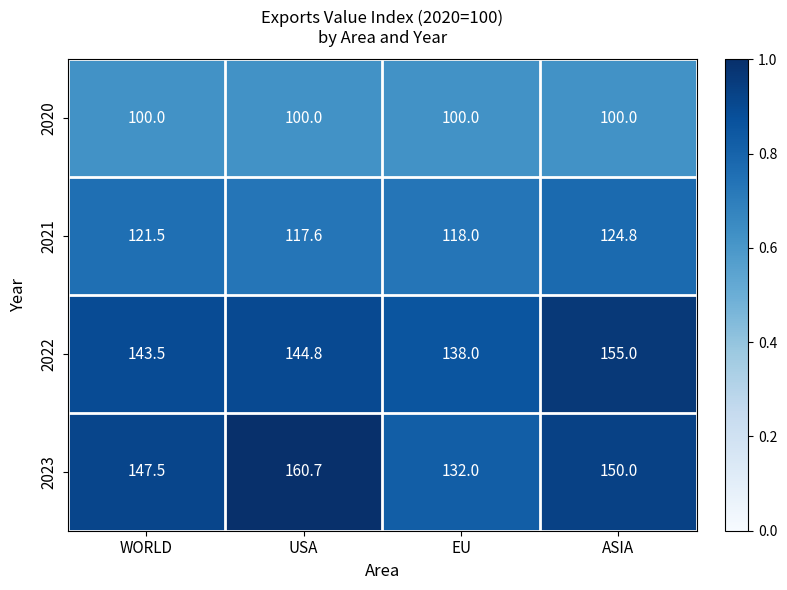

What is the difference between the highest and lowest values at ASIA?

55.0